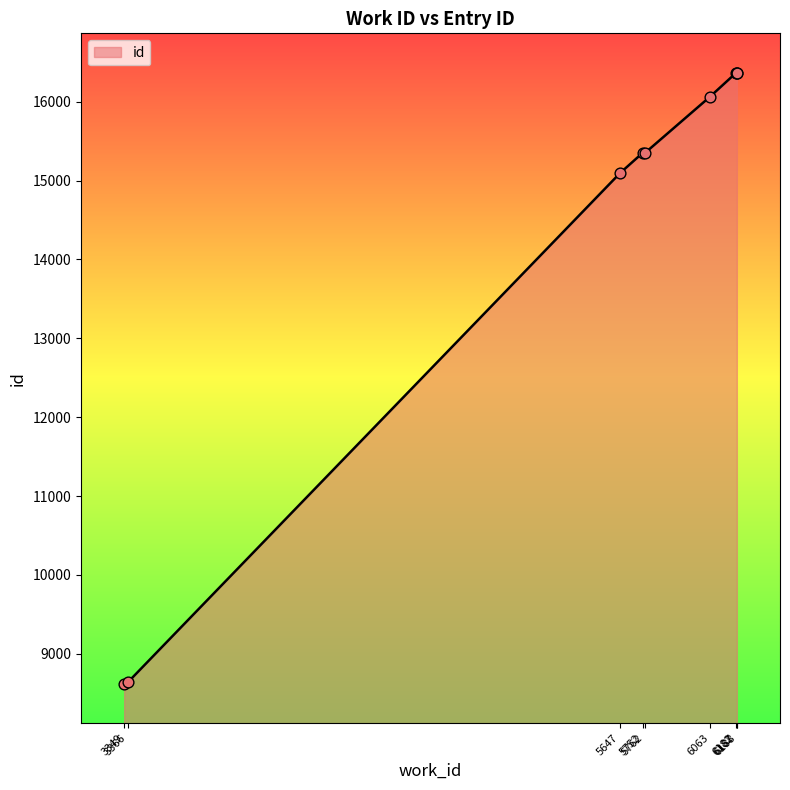

Which has a higher value, 6063 or 5647?

6063